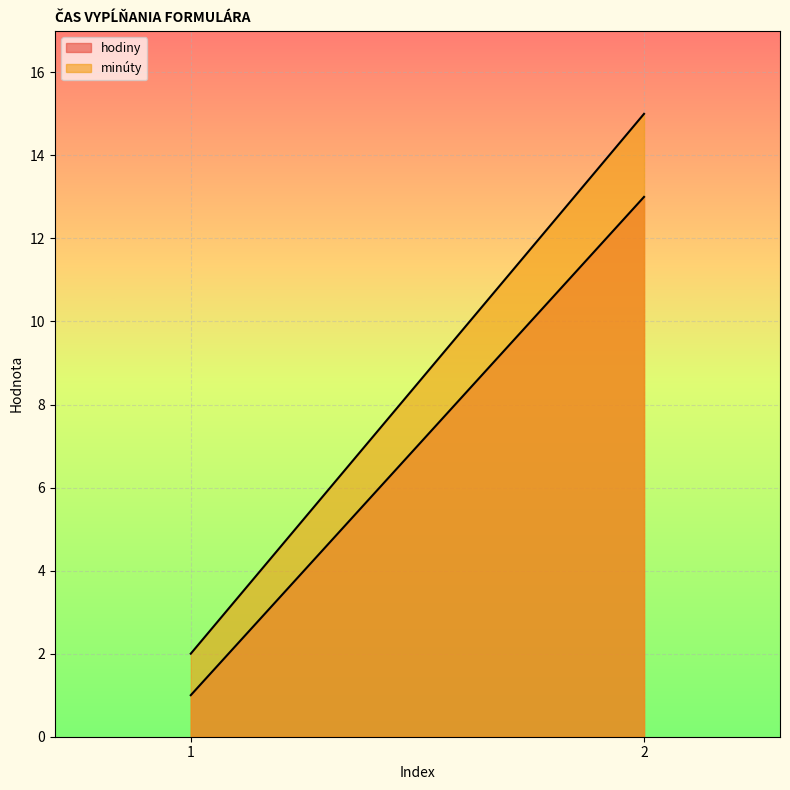

Which series has the largest total across all categories?

minúty